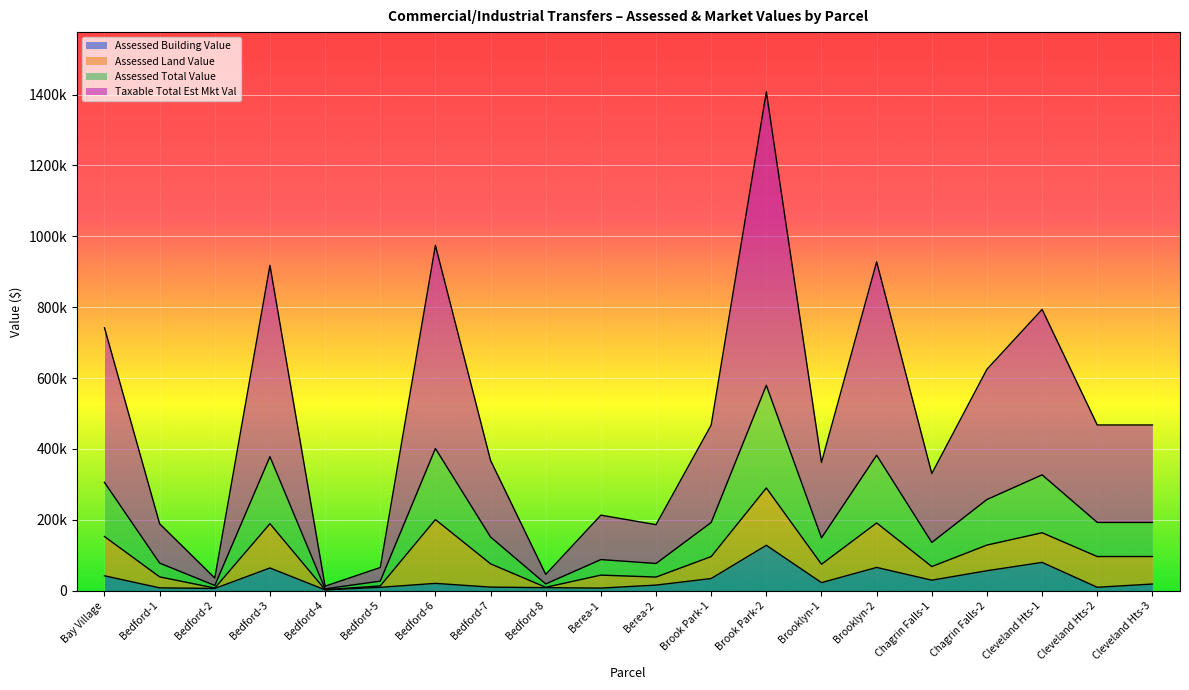

What position from the left is Chagrin Falls-2?

17